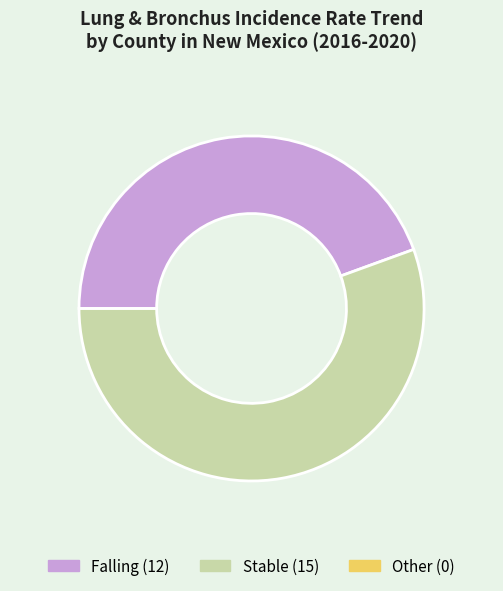

Is there any slice that represents more than half of the pie?

Yes